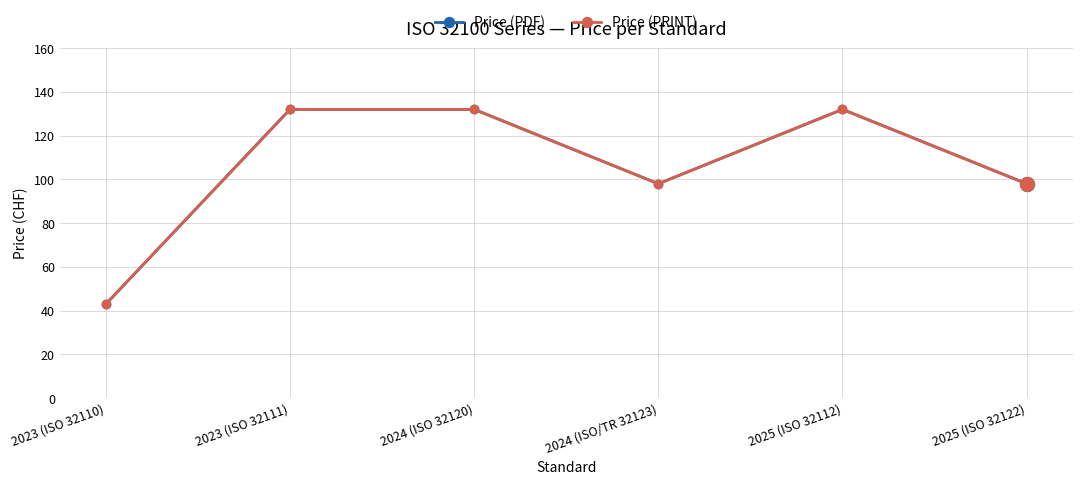

Which series changed the most between 2025 (ISO 32112) and 2025 (ISO 32122)?

Price (PDF)